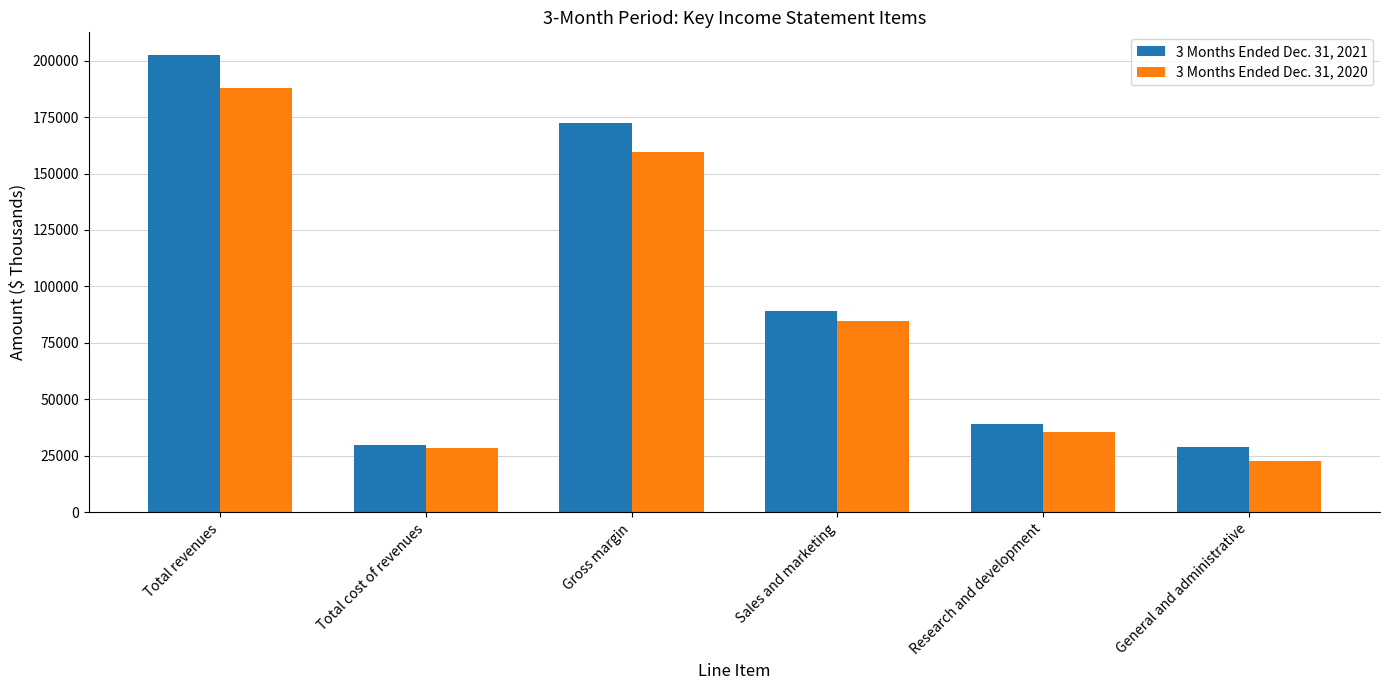

Between Total revenues and Sales and marketing, which series saw the biggest shift?

3 Months Ended Dec. 31, 2021